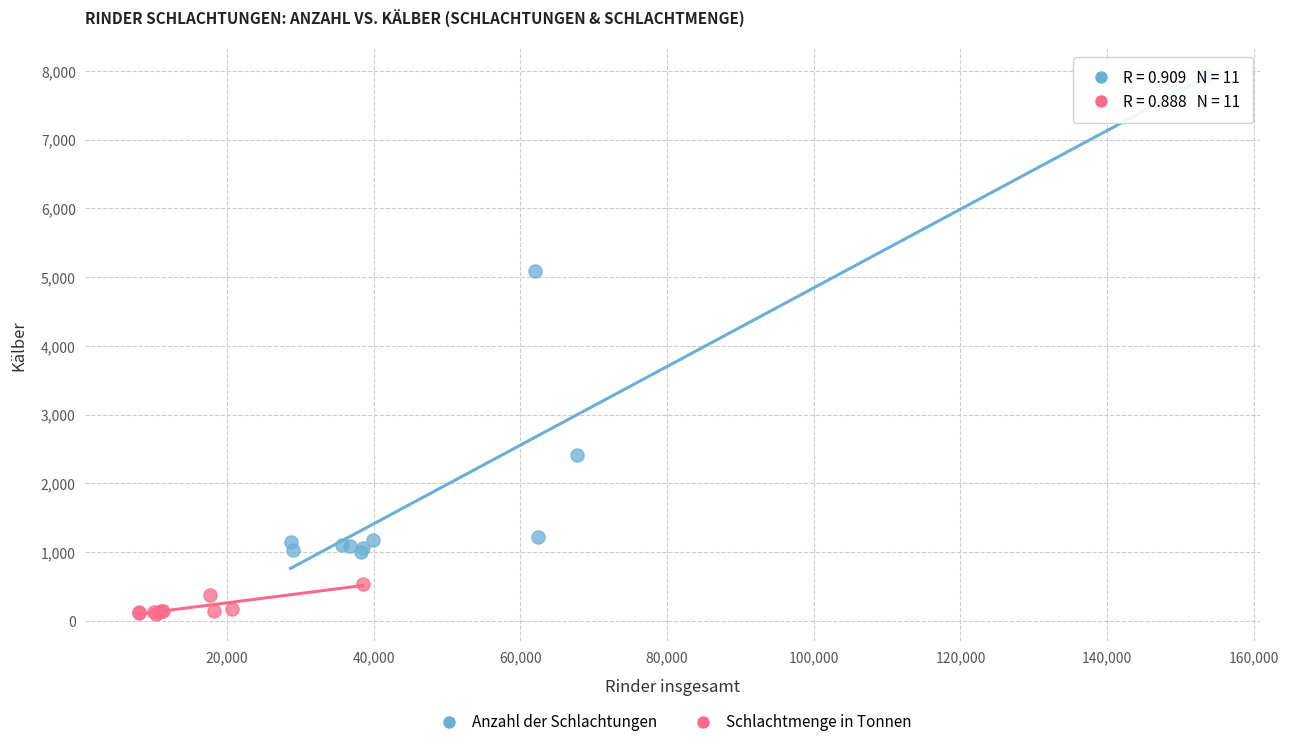

Which series reaches the minimum Y coordinate?

Schlachtmenge in Tonnen